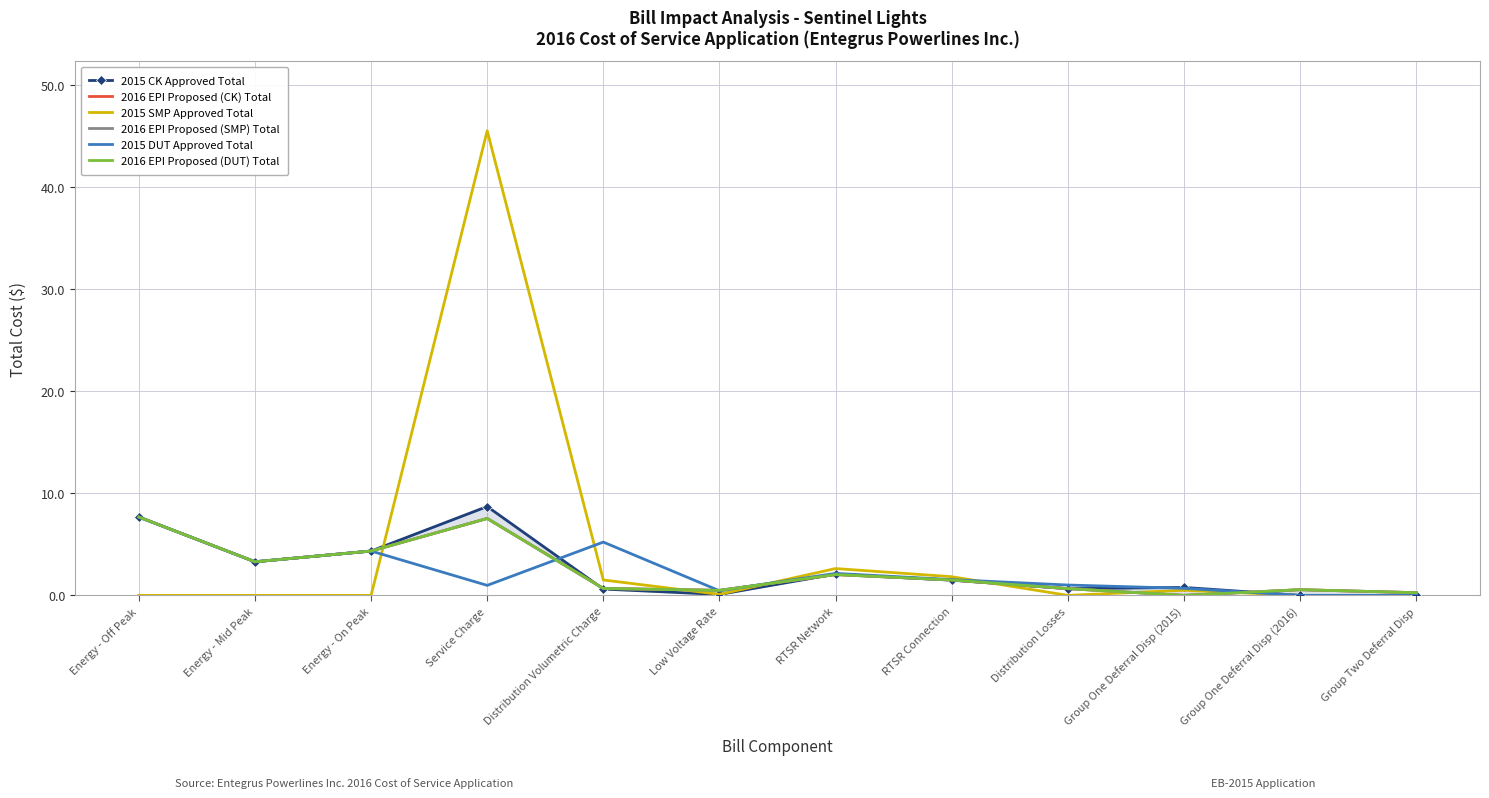

What value does the 2015 DUT Approved Total series have at RTSR Network?

2.2